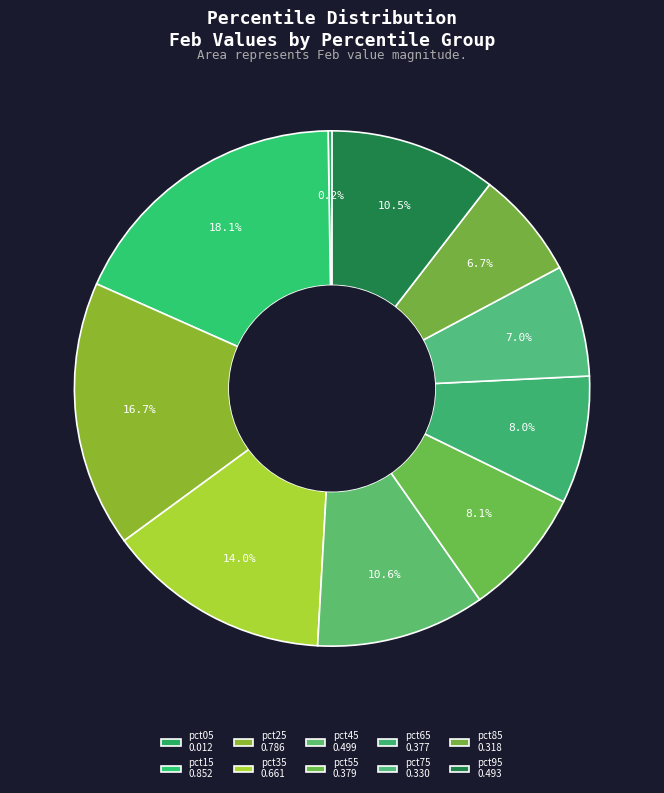

What percentage is the pct25 slice, to the nearest percent?

17%